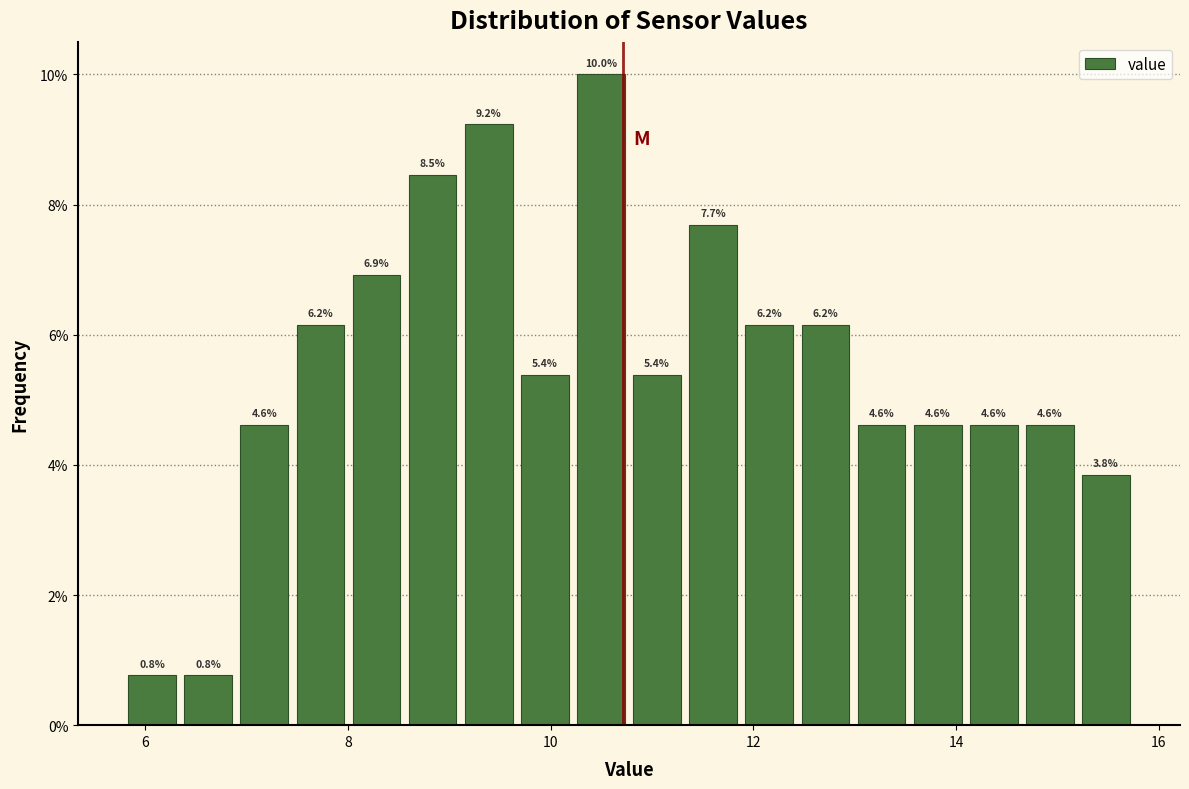

Around what value on the x-axis is the tallest bar? Give the approximate position of its centre, as read against the axis.

10.4